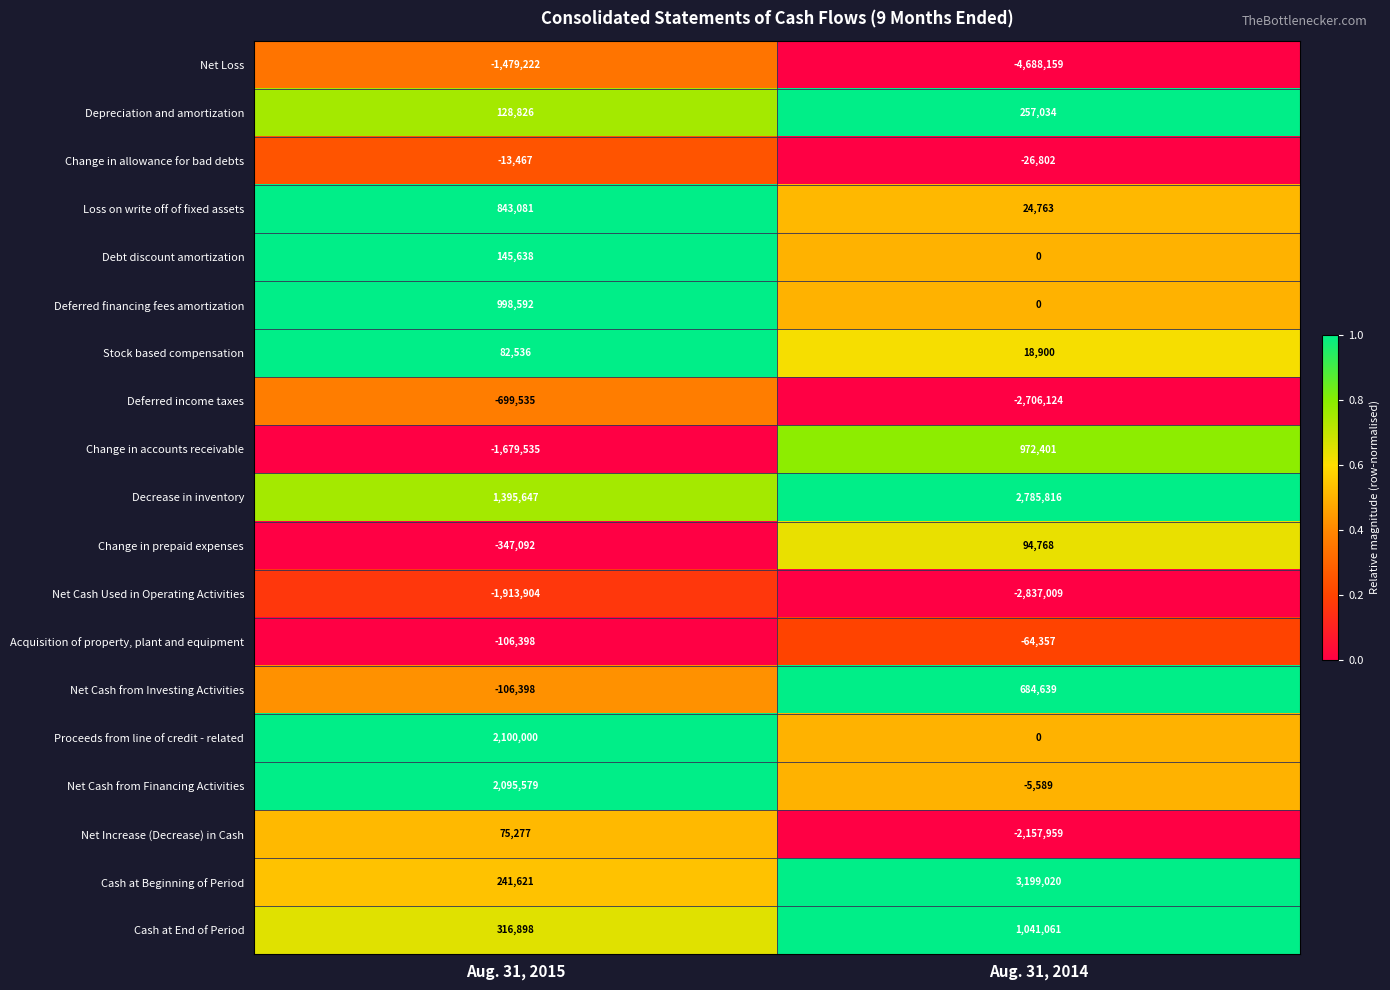

Which series has the widest spread of values?

Net Loss